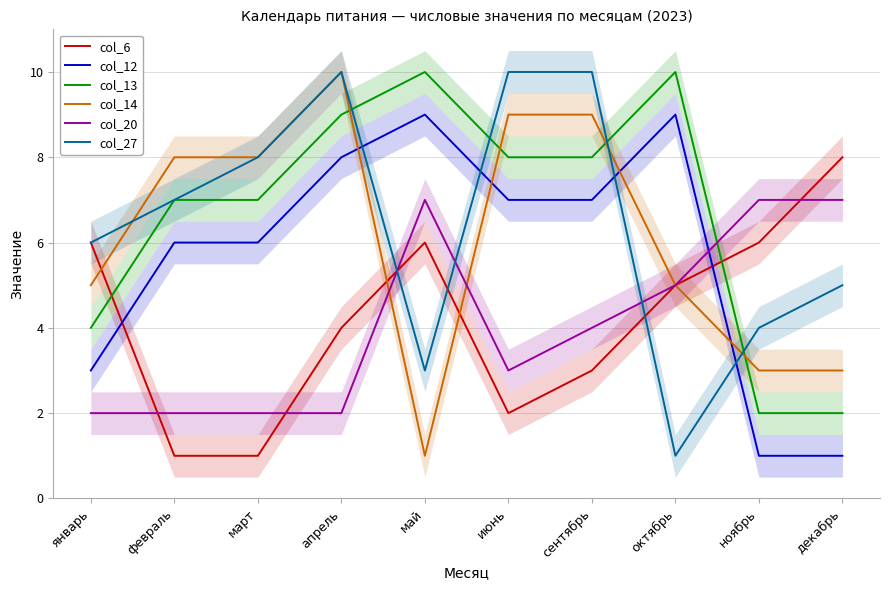

Which has a higher value, май or октябрь?

май